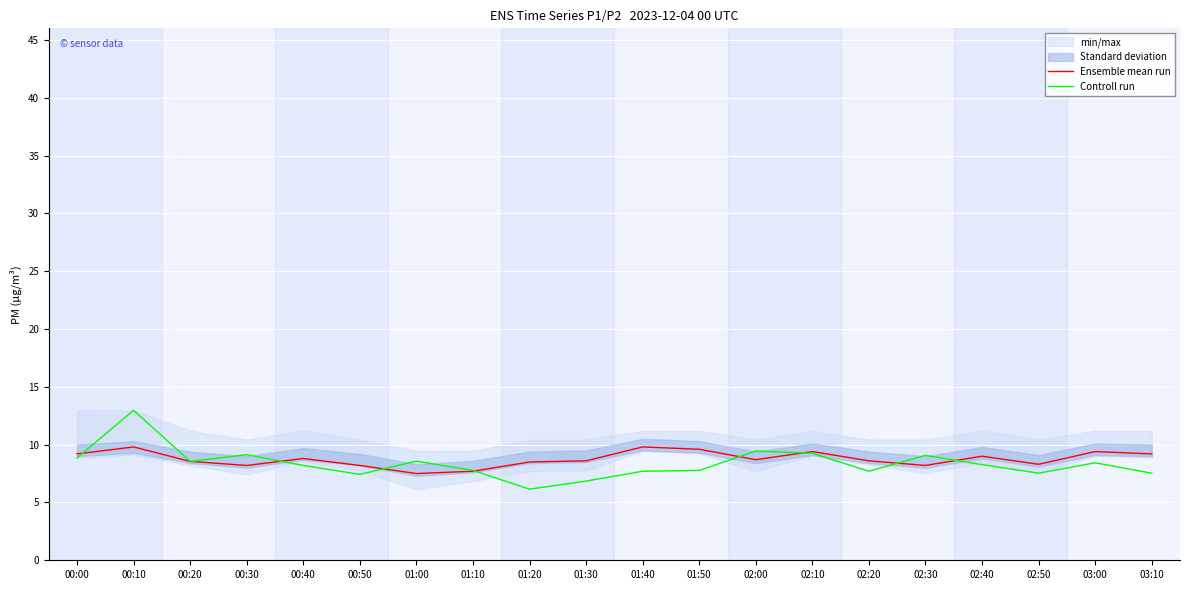

How many lines are shown in the chart?

2